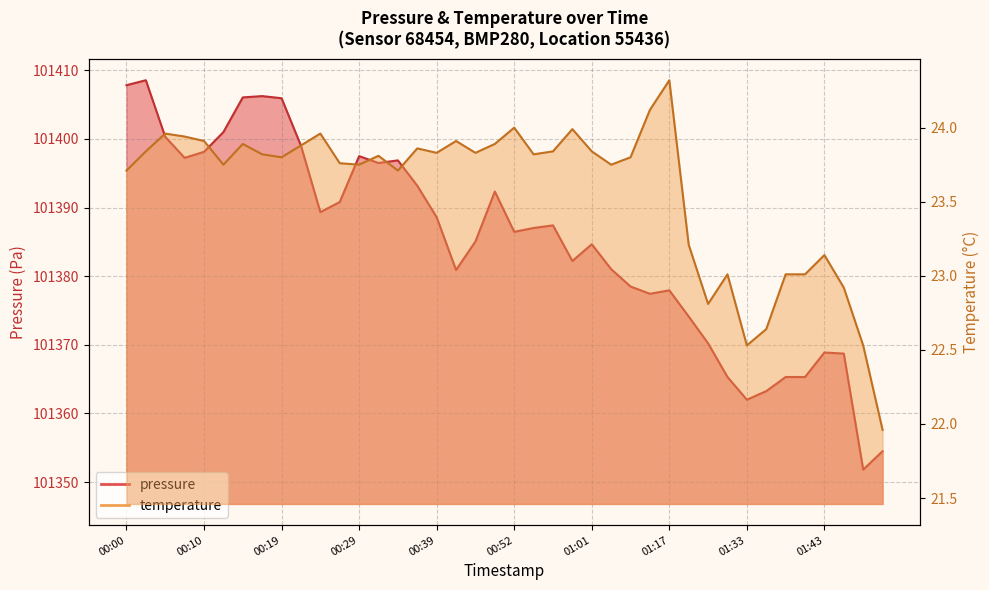

True or false: temperature and pressure cross at least once.

False